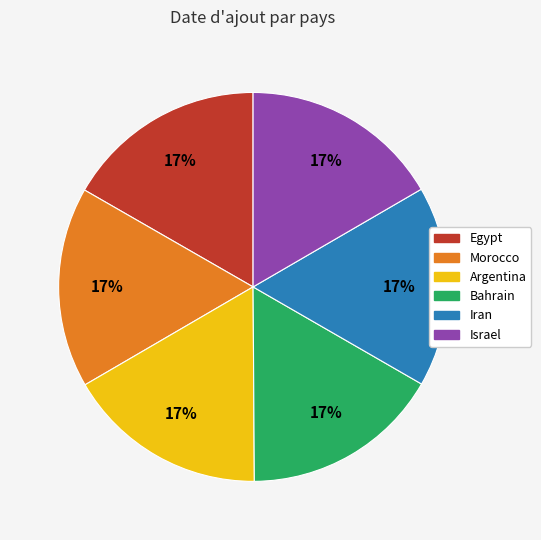

Is it true that Iran is 8% of the pie?

False